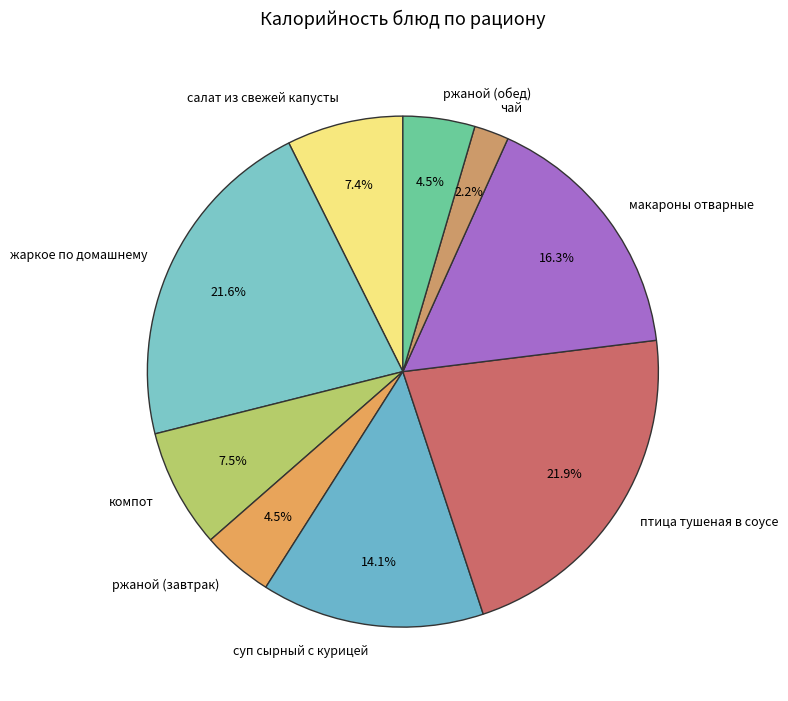

Which has a higher value, макароны отварные or компот?

макароны отварные